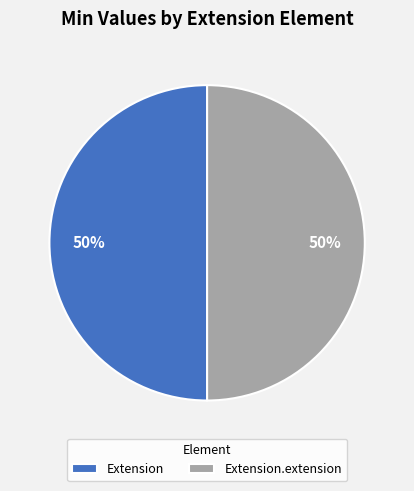

Approximately how many times larger is the value at Extension.extension compared to Extension?

1.0